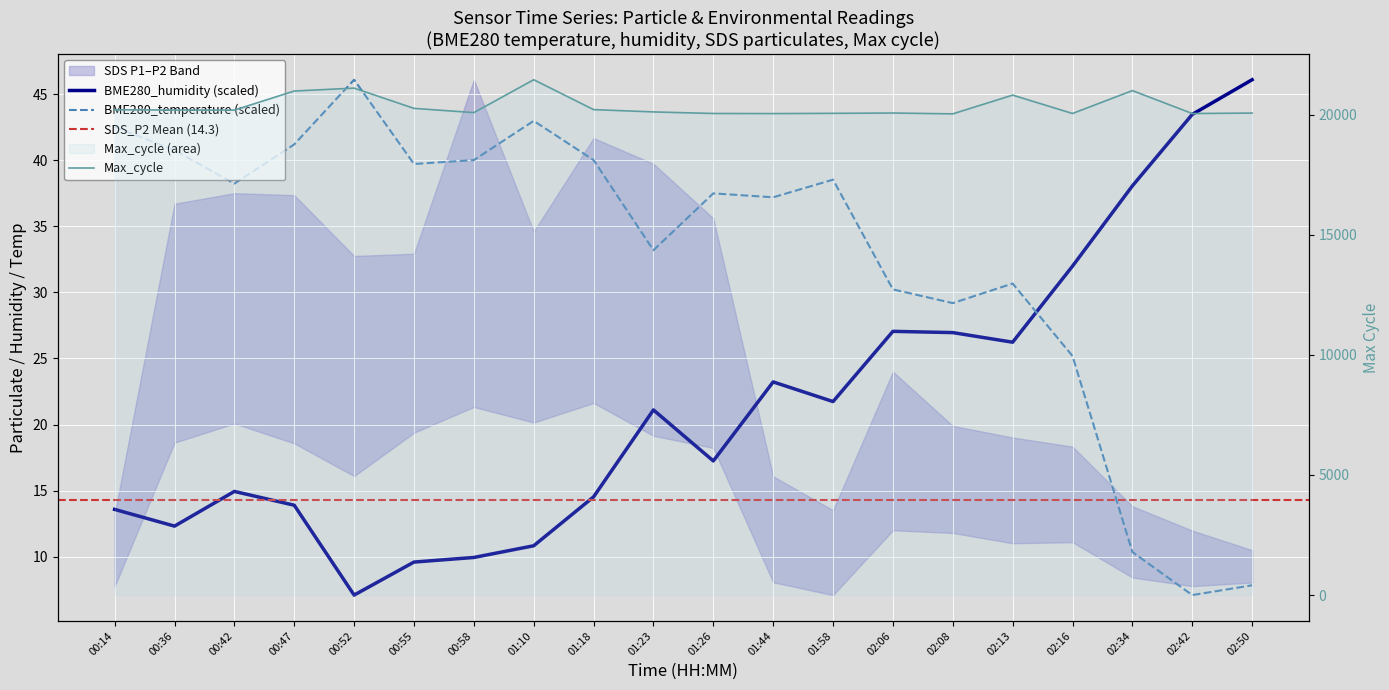

Where is the first local minimum for Max_cycle?

00:42